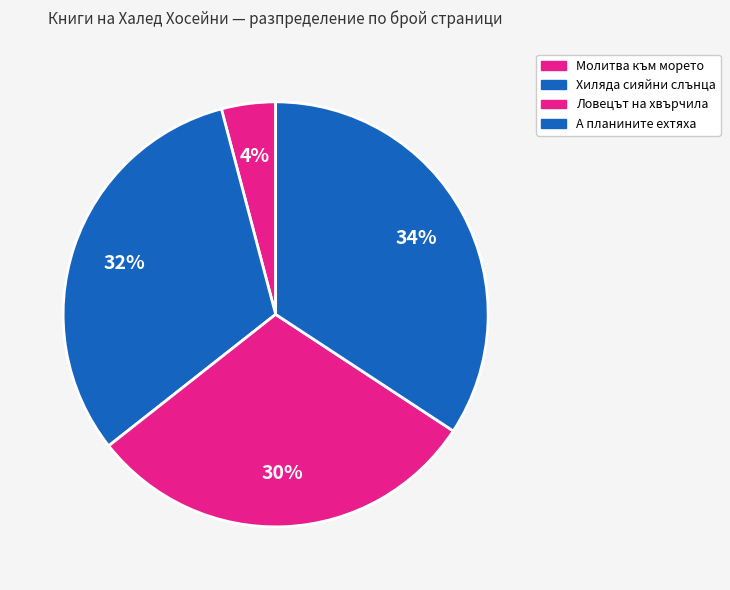

What percentage is NOT represented by Ловецът на хвърчила?

69.9%